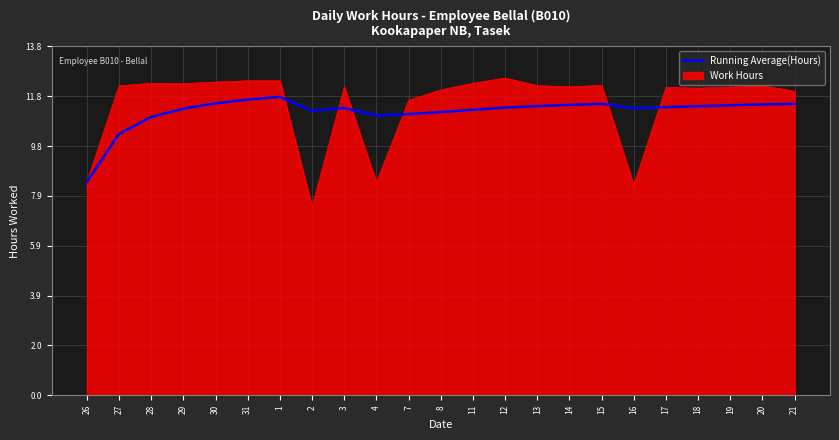

What position from the left is 18?

20